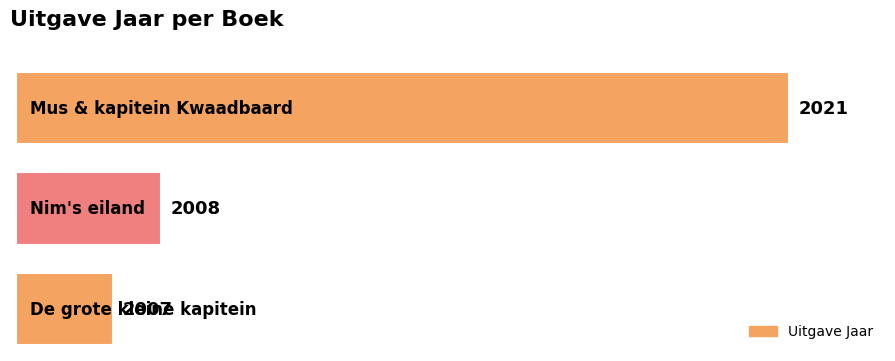

What is the ratio of the value at Nim's eiland to the value at Mus & kapitein Kwaadbaard?

1.0